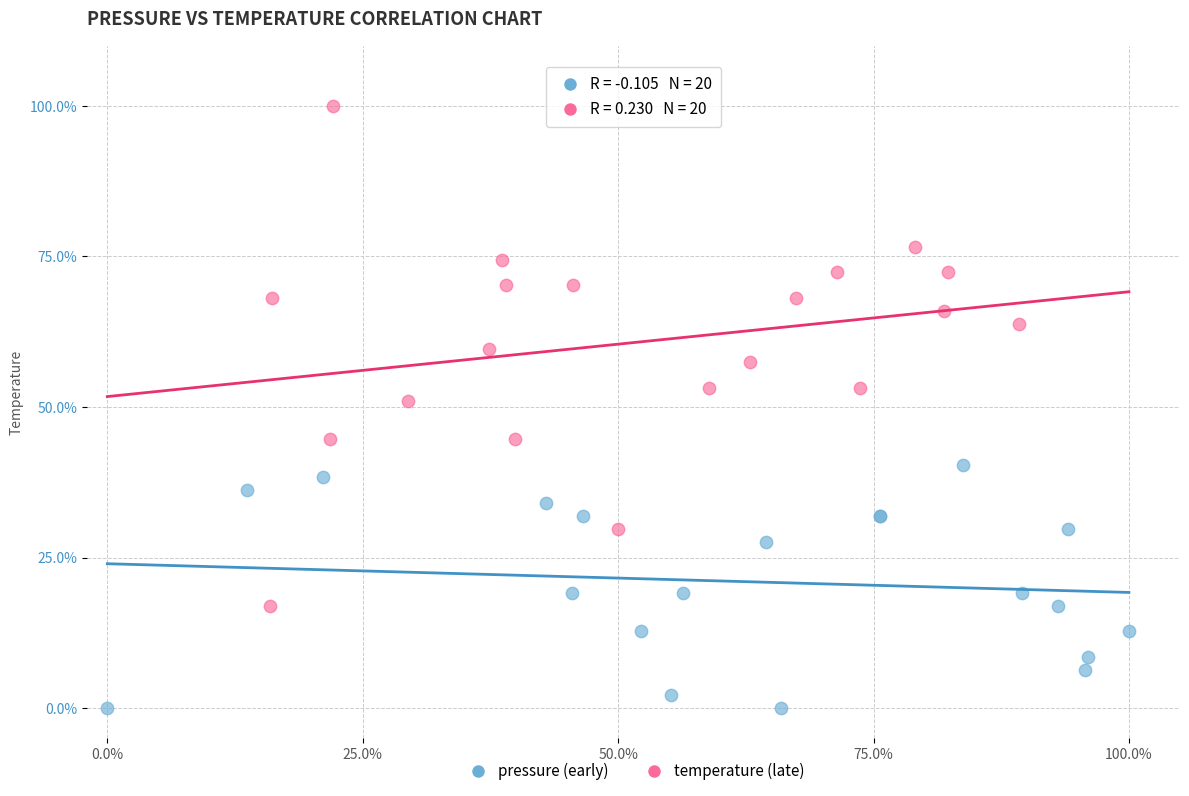

Which series has the widest spread of Y values?

temperature (late)